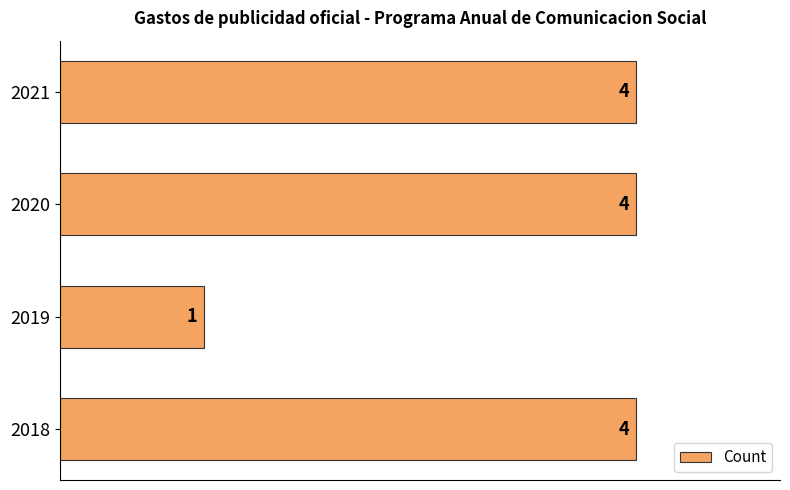

How many bars are there in total?

4